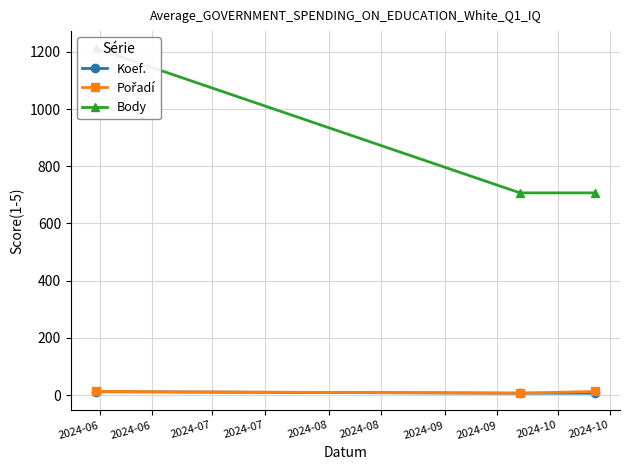

What is the value of the Koef. point at the 2nd from the left?

7